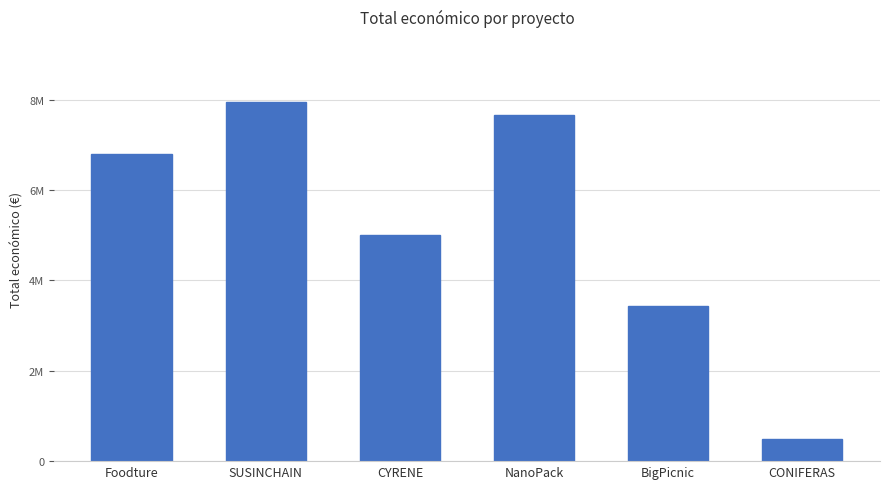

Are the bars horizontal?

No